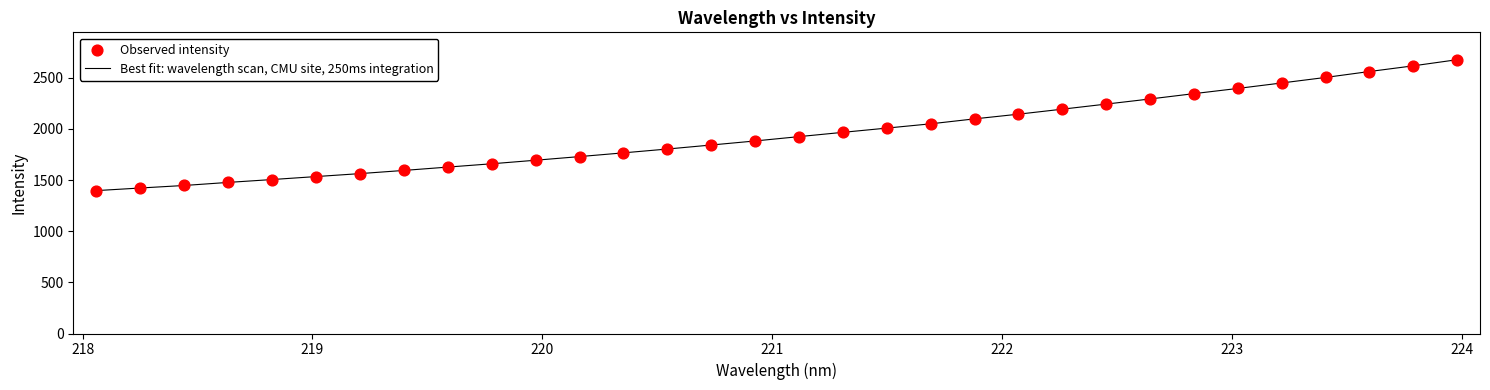

What is the smallest value displayed?

1397.1